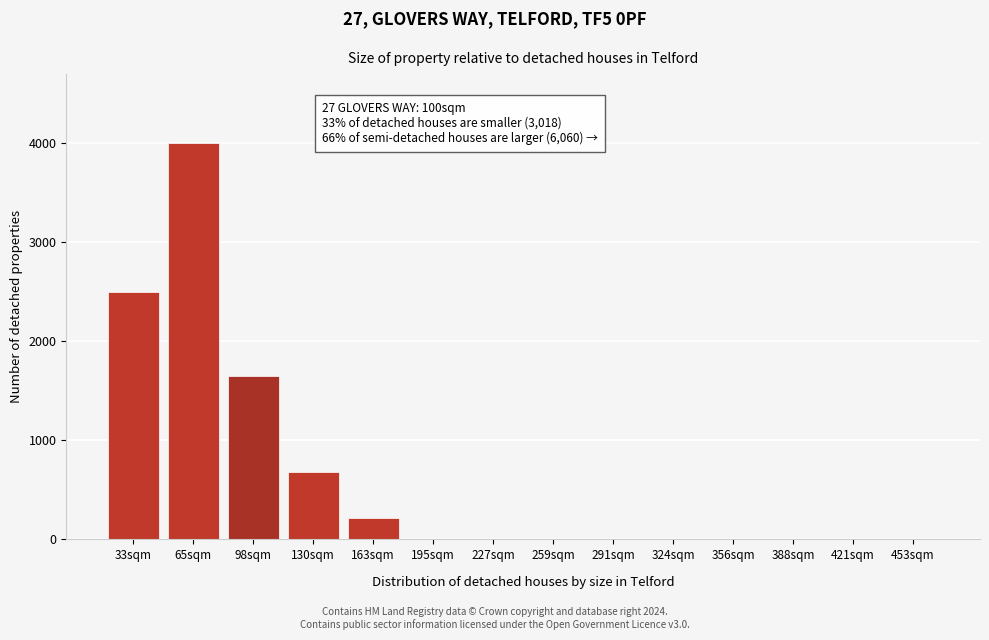

Reading right to left, what are all the values shown in this chart?

453sqm=0	421sqm=0	388sqm=0	356sqm=0	324sqm=0	291sqm=0	259sqm=0	227sqm=0	195sqm=0	163sqm=220	130sqm=680	98sqm=1650	65sqm=4000	33sqm=2500